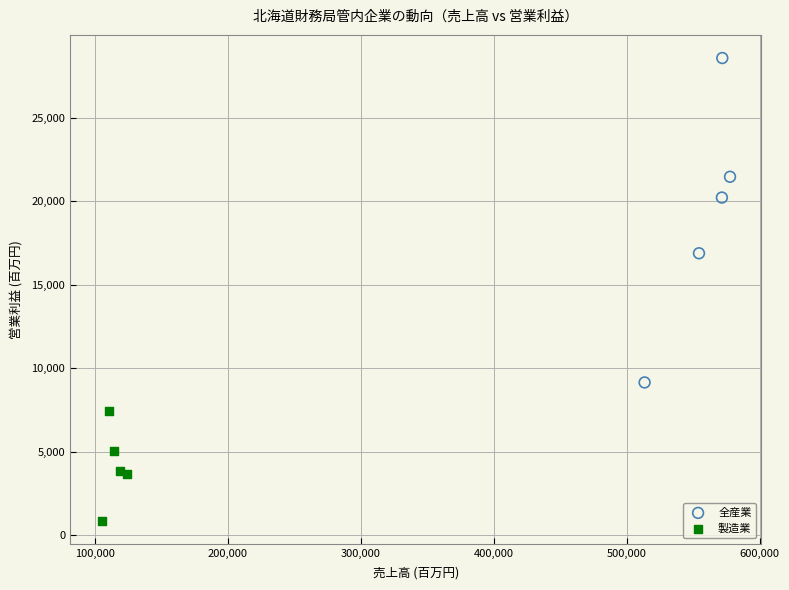

Which series contains the highest Y value?

全産業